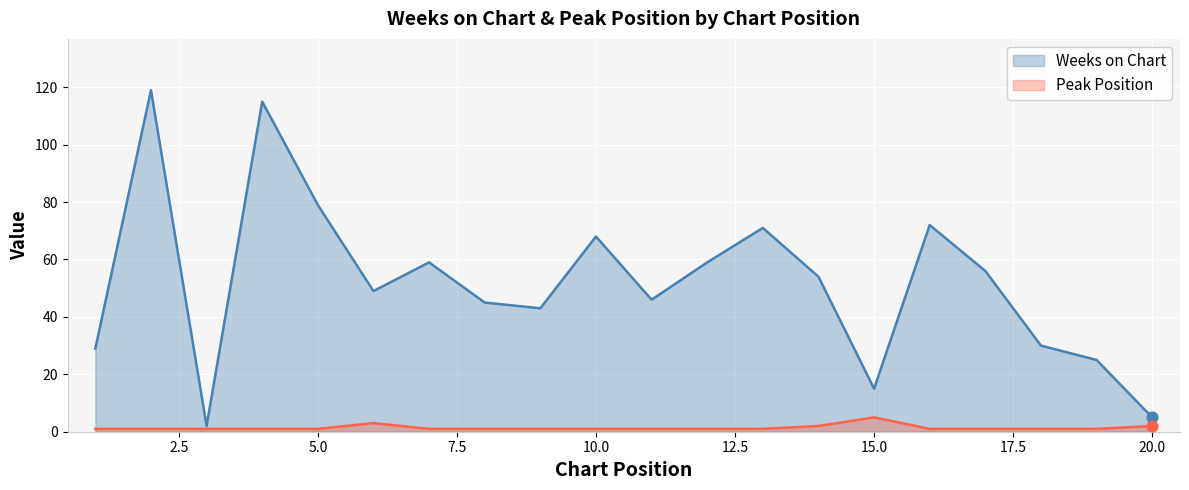

Which series has the largest total across all categories?

Weeks on Chart